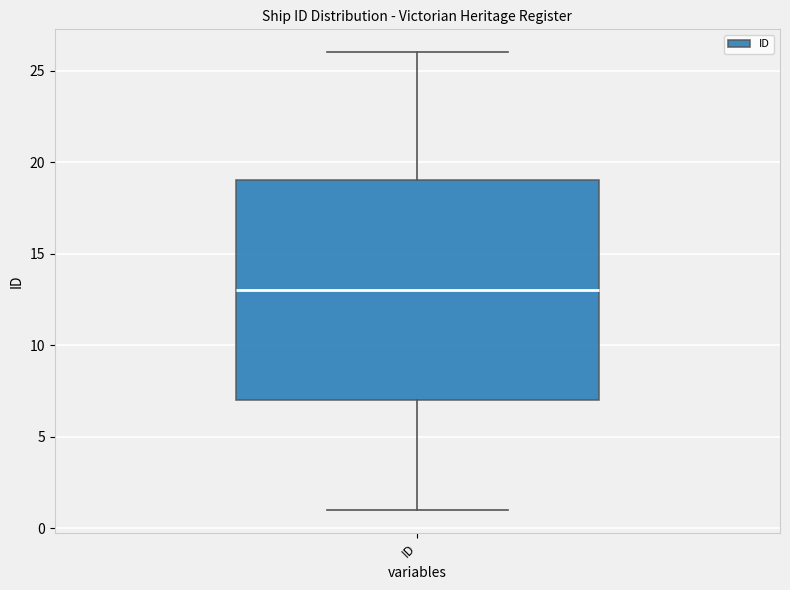

Read this box plot against the y-axis: the position of the median line, the range covered by the box, and the ends of both whiskers. The values are not printed on the chart, so give them approximately, as read against the axis.

median 13, box 7 to 19, whiskers 1 to 26